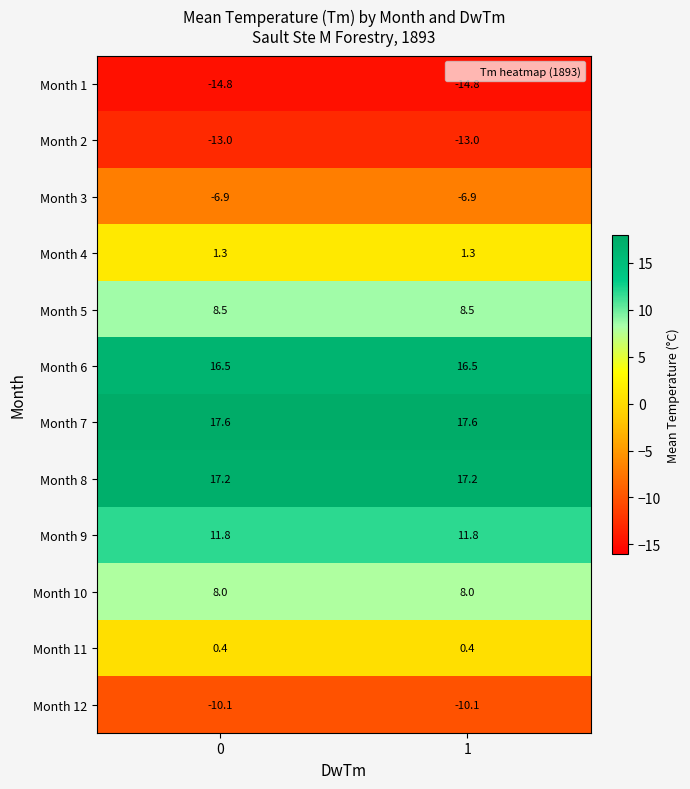

List the series in order of their peak value, lowest first.

Month 1, Month 2, Month 12, Month 3, Month 11, Month 4, Month 10, Month 5, Month 9, Month 6, Month 8, Month 7